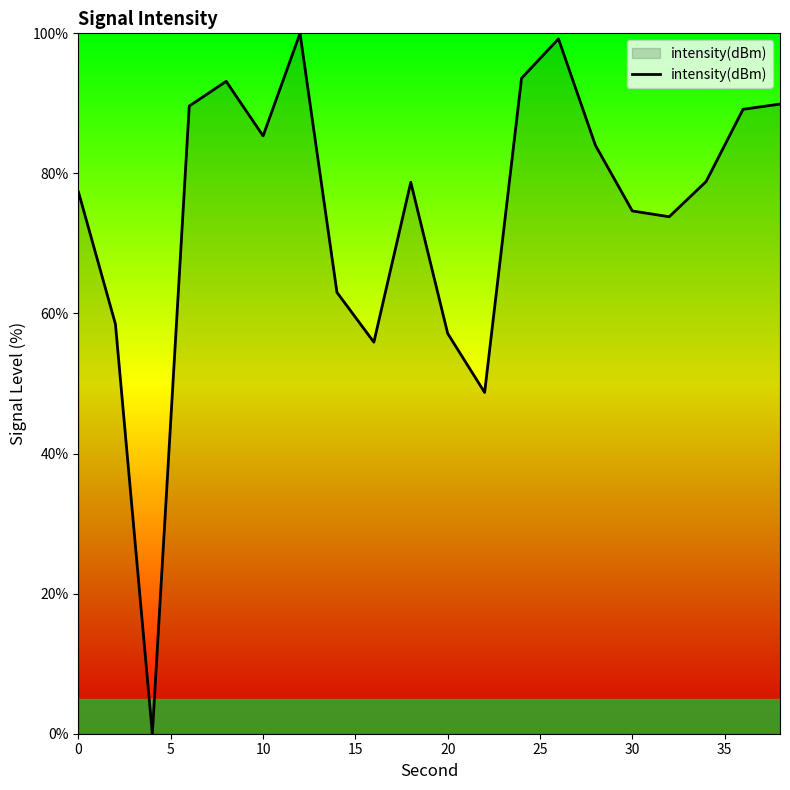

What is the difference between the maximum and minimum values?

100.0